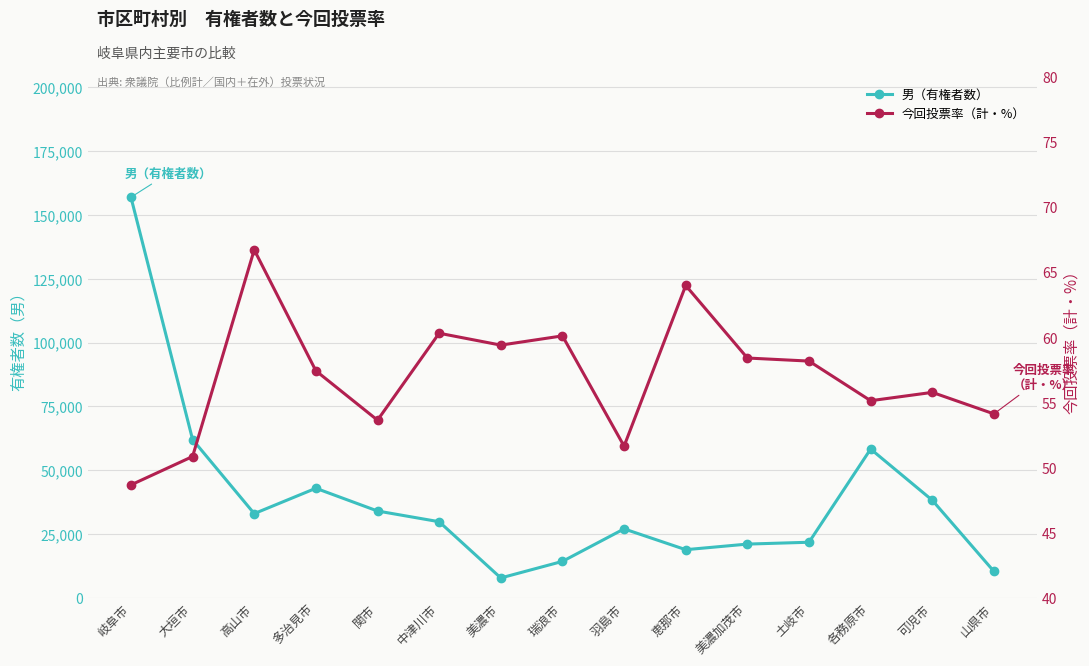

True or false: 男（有権者数） has more than 2 points higher than both neighbors.

True